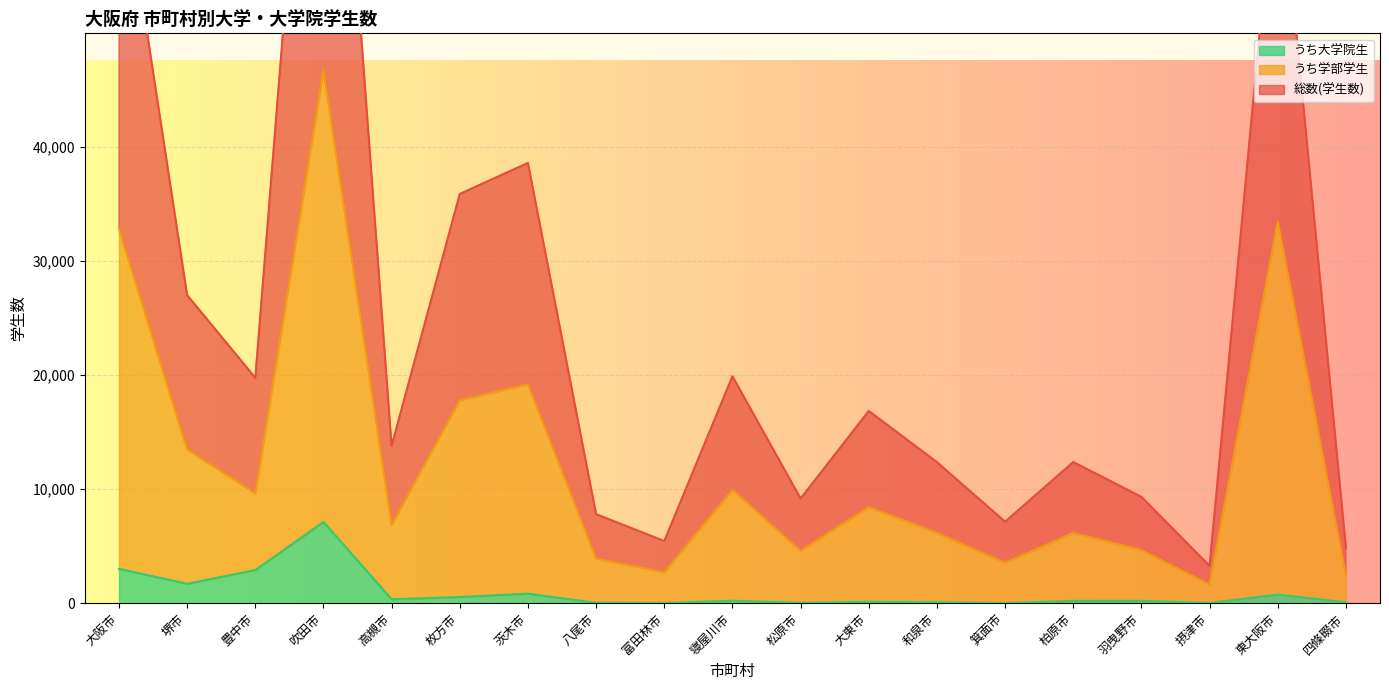

What value does the 総数(学生数) series have at 枚方市?

35857